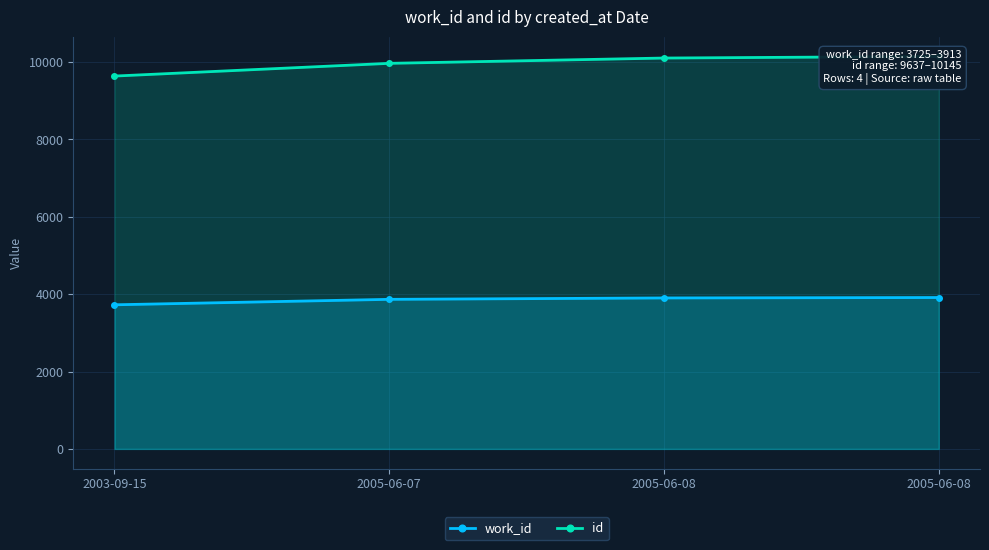

Is it true that work_id equals 1678 at 2005-06-08?

False